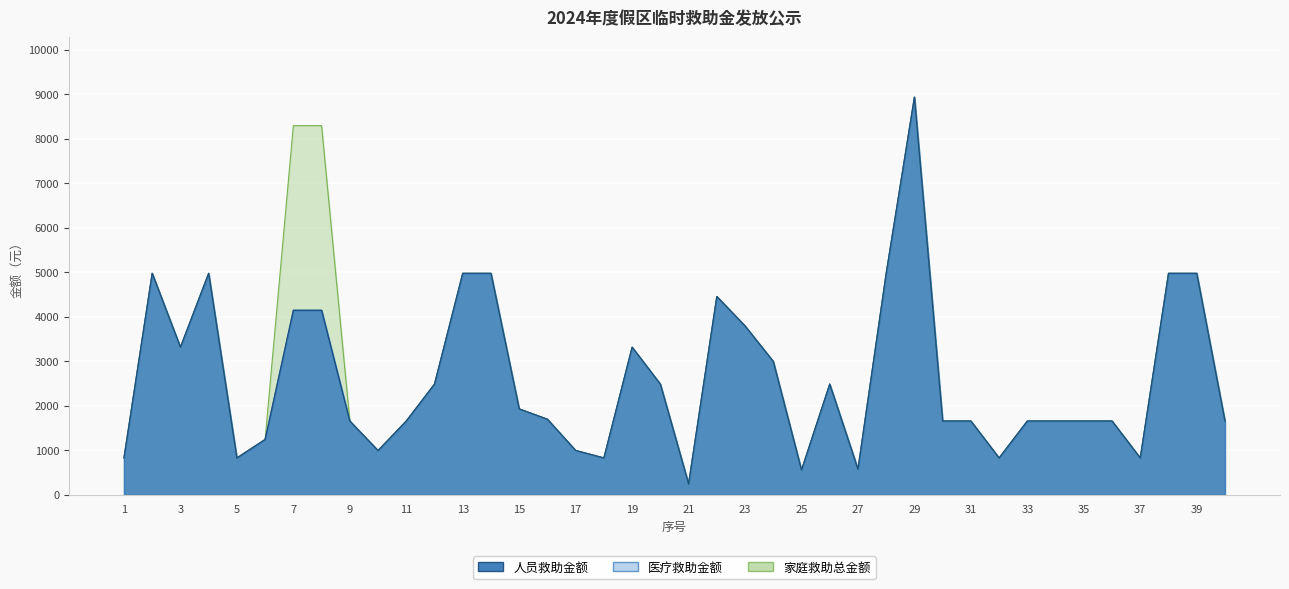

Is the value of 人员救助金额 at 8 greater than the value of 医疗救助金额 at 29?

No